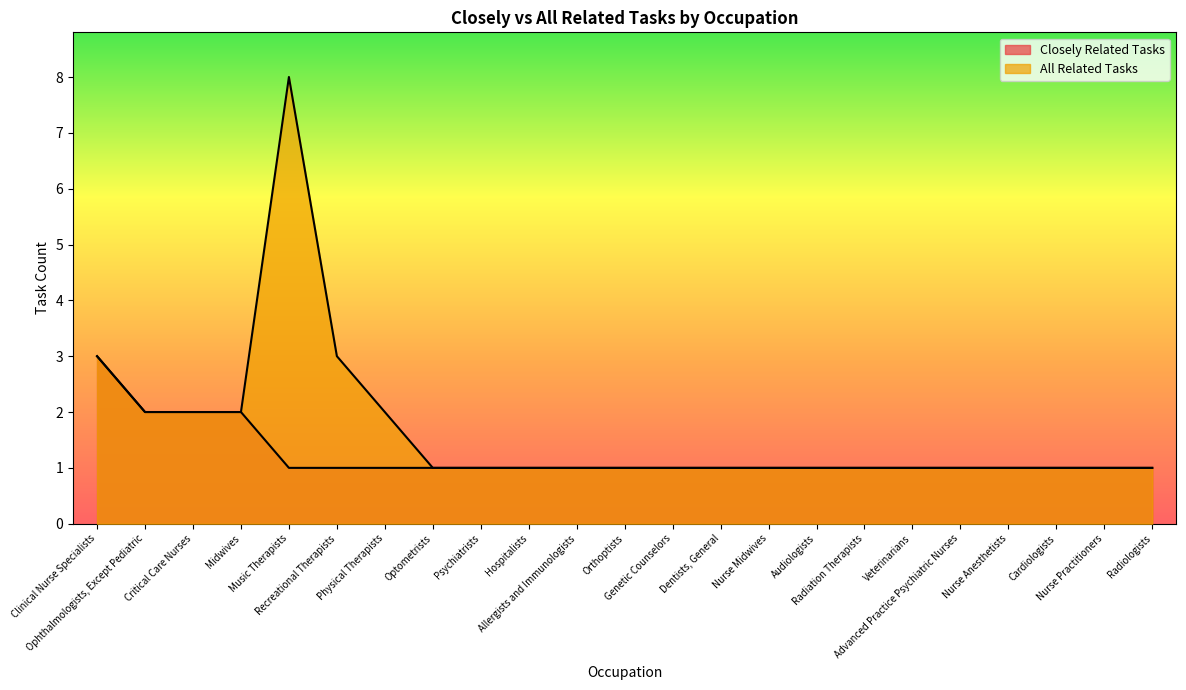

How many Closely Related Tasks values are between 1 and 2?

22